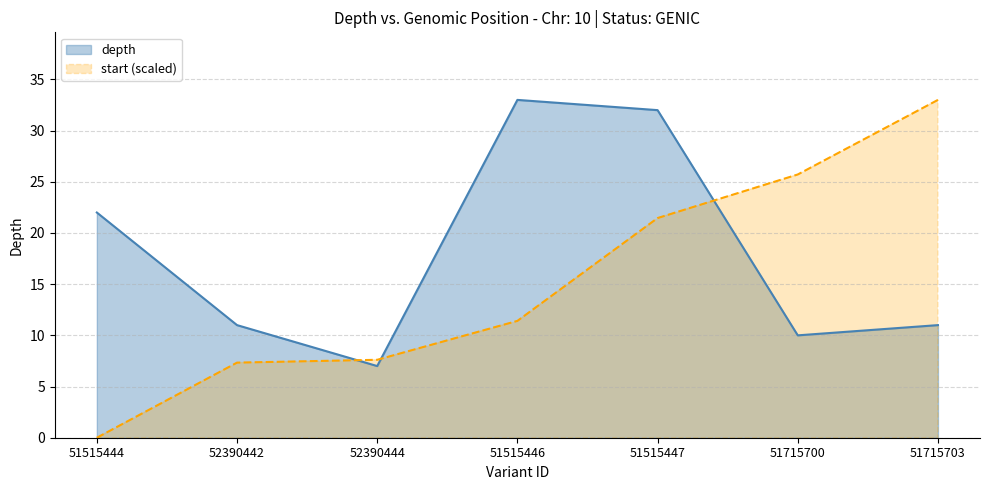

What is the difference between the start values at 51515444 and 51515446?

11.4